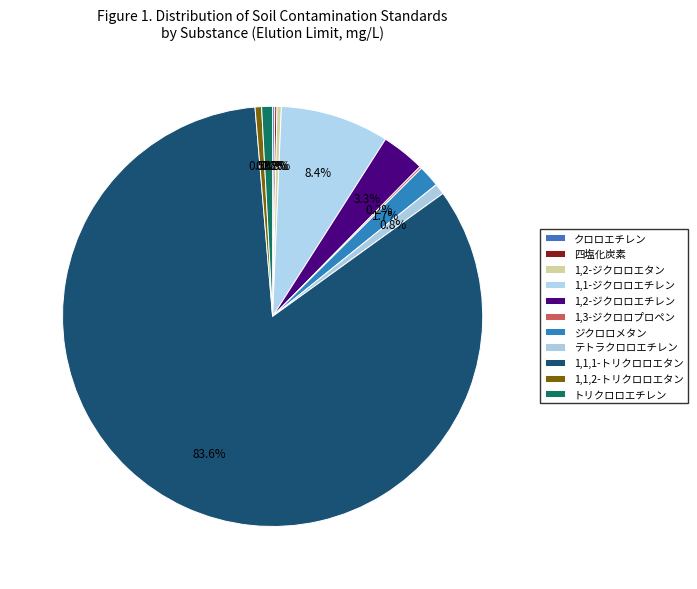

Does any single category account for the majority?

Yes